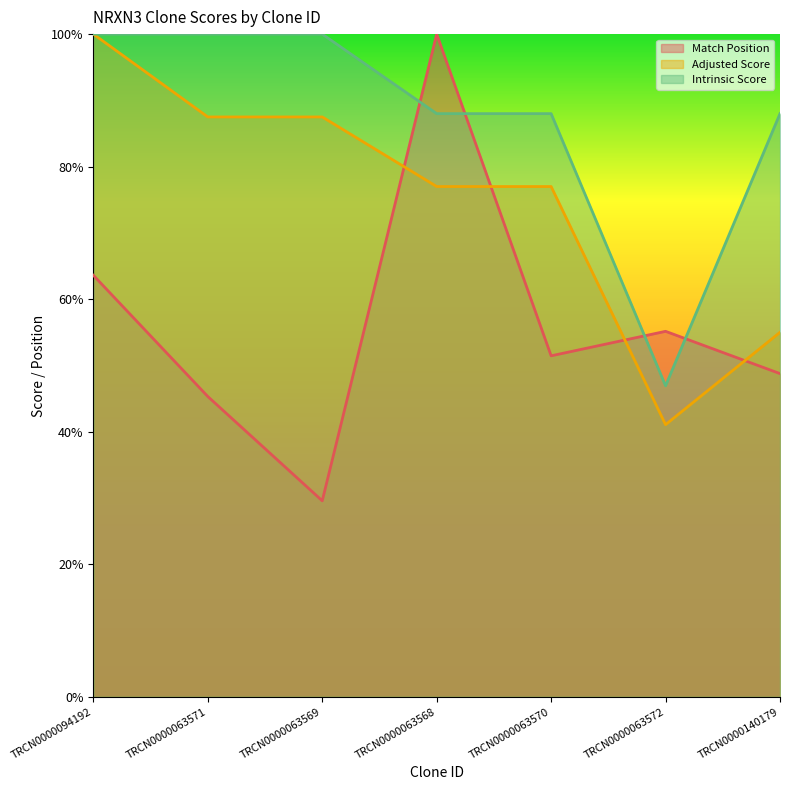

What is the spread (max minus min) of values at TRCN0000063571?

0.5